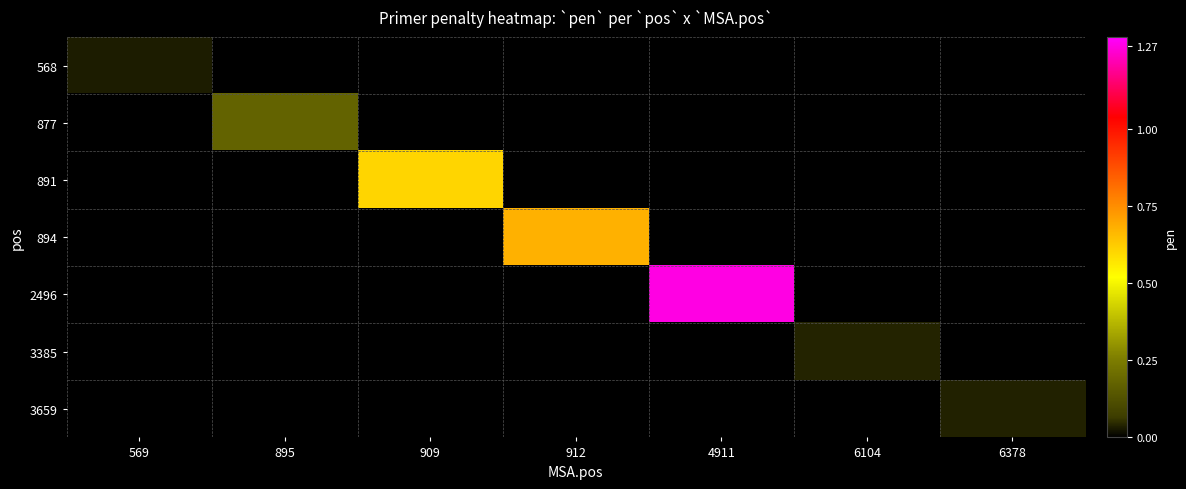

Count the number of categories in the chart.

7